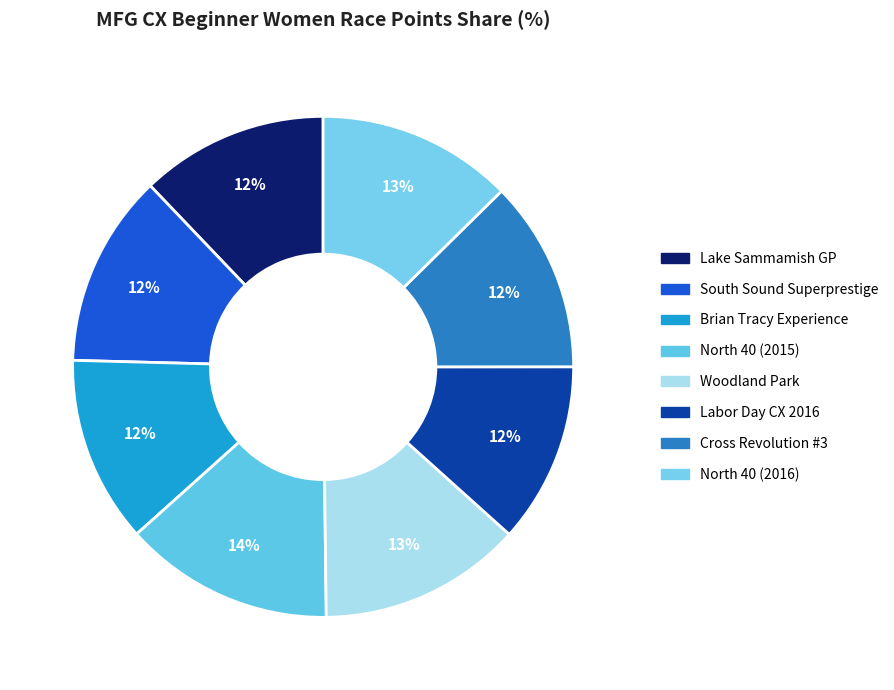

How many segments does this pie chart have?

8